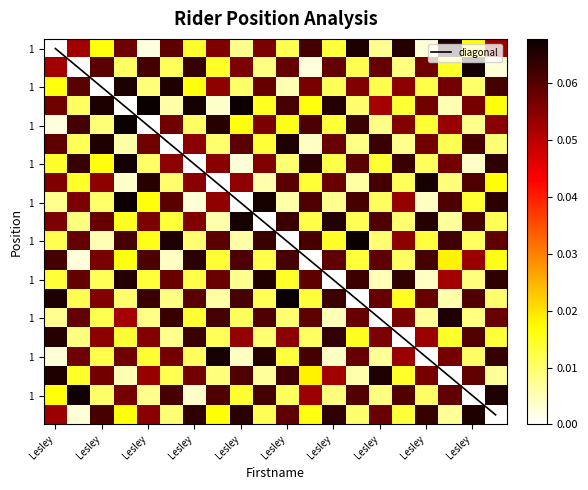

Which has a higher value, Lesley or 11?

11